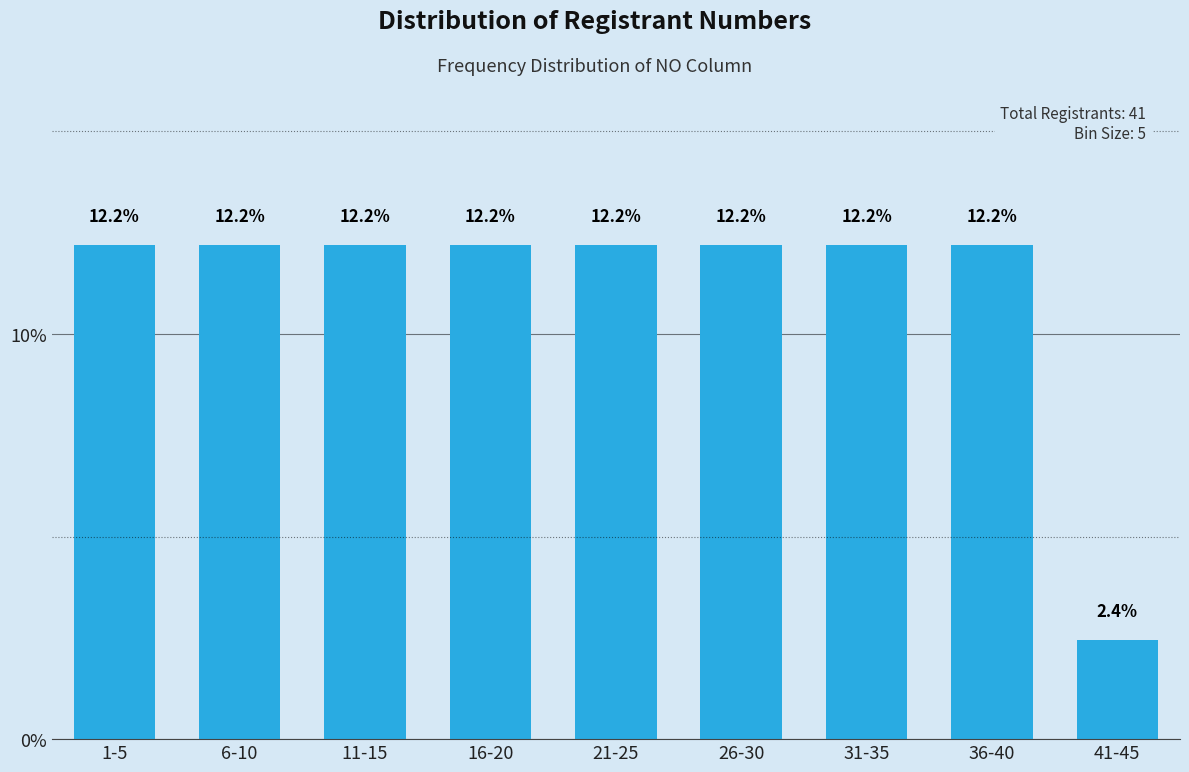

Are the bars horizontal?

No